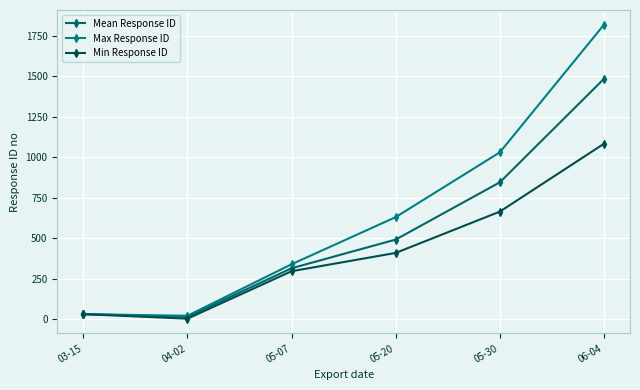

The value of Min Response ID at 03-15 is 16.3. True or false?

False